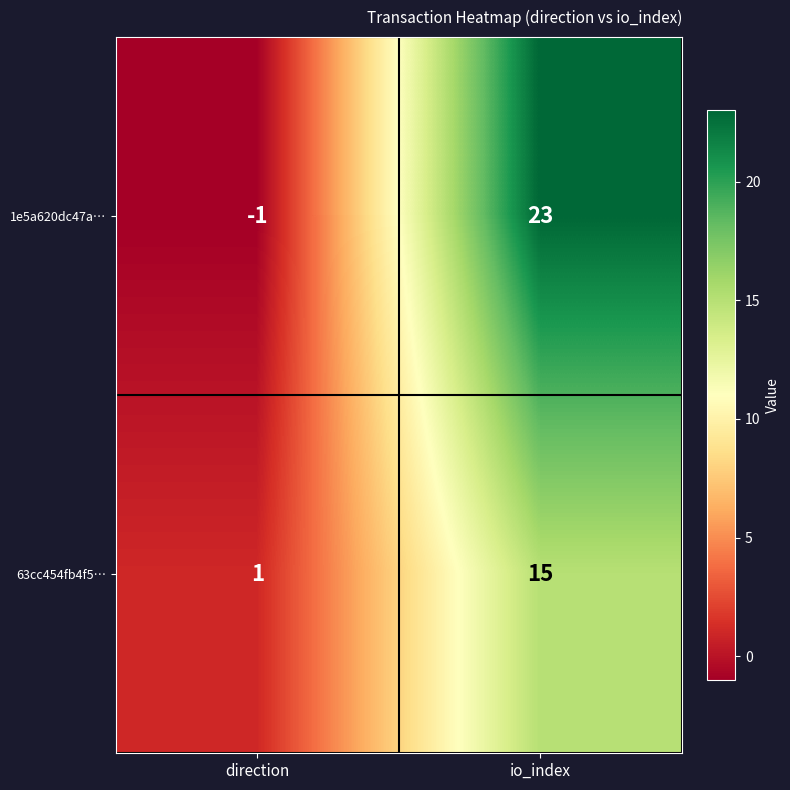

True or false: 1e5a620dc47a… has a value of 37 at io_index.

False